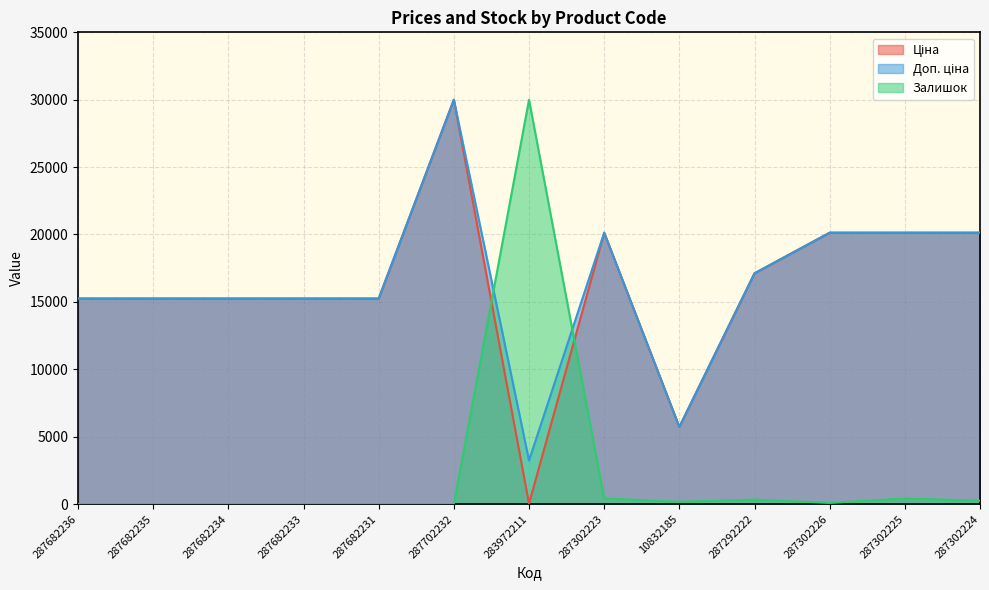

Between 287682231 and 287682236, which is larger?

287682231